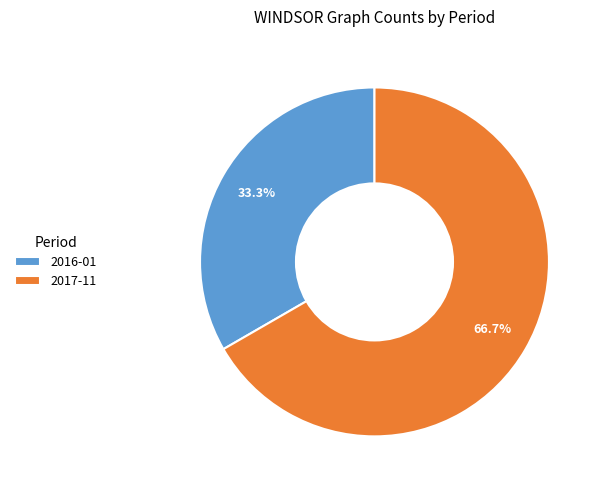

How many slices are in this pie chart?

2